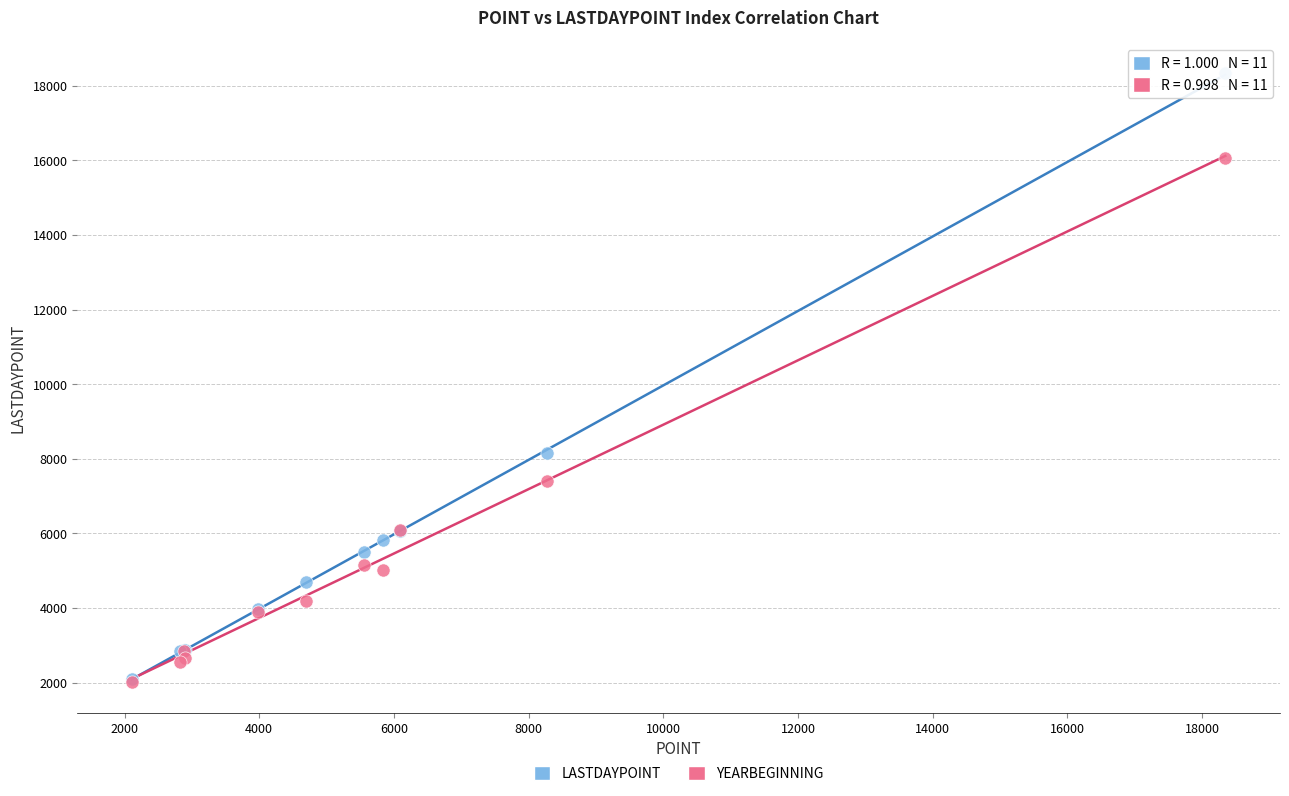

In the LASTDAYPOINT series, what Y value is closest to 10218?

8157.8